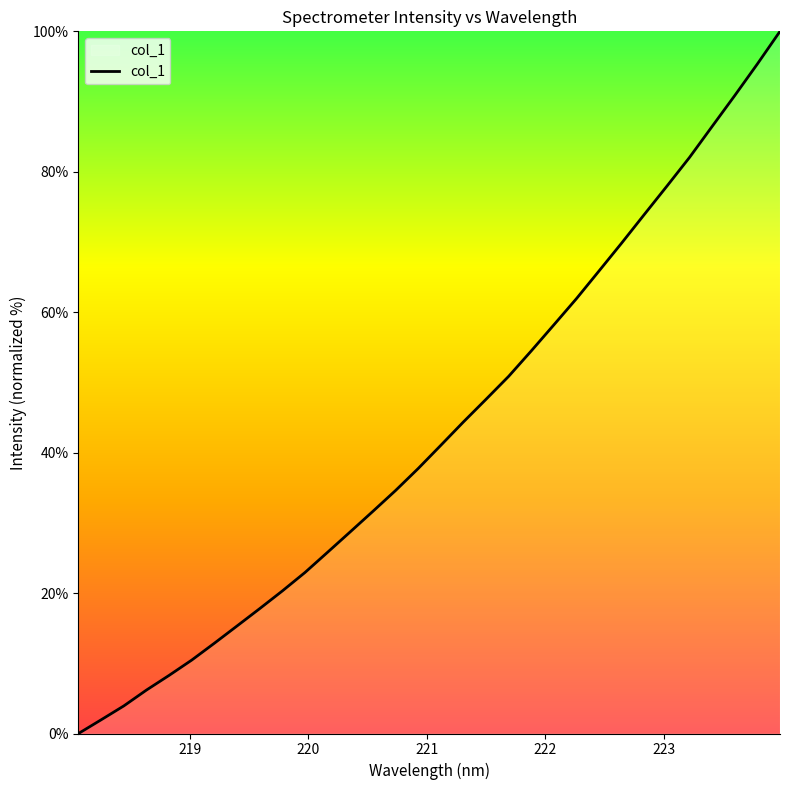

How many values are below 41?

16